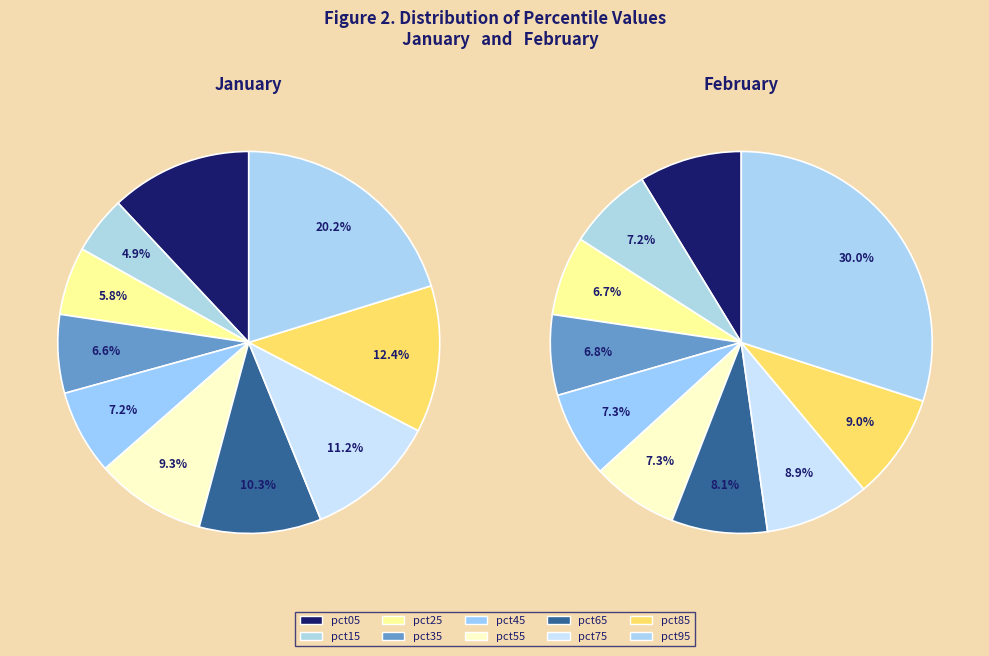

Count the number of slices in the pie.

10